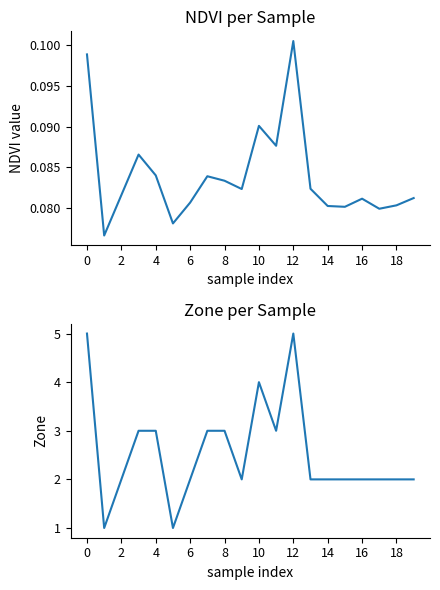

Is the value of NDVI at 18 greater than the value of Zone at 14?

No